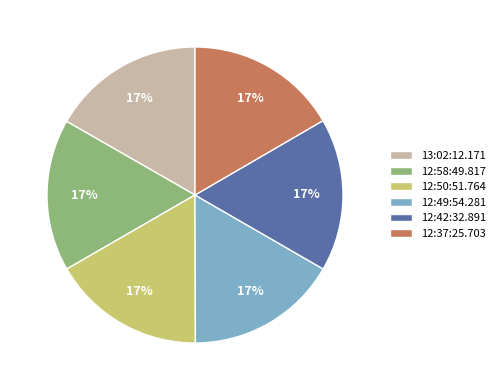

Is it true that 12:37:25.703 is 17% of the pie?

True